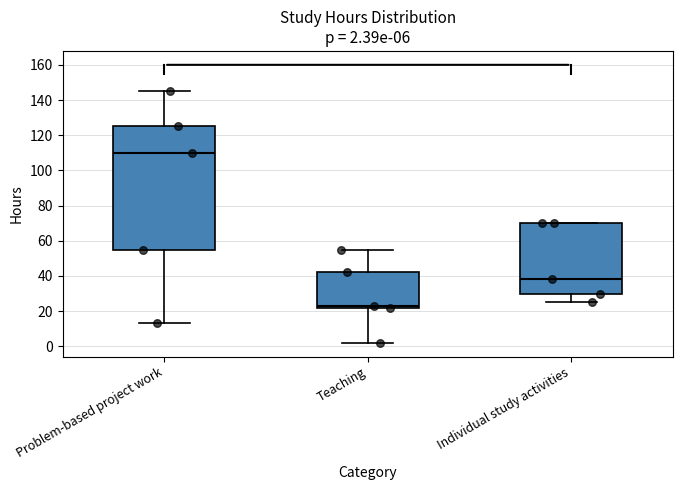

Comparing the boxes themselves (not the whiskers), which one is the tallest?

Problem-based project work